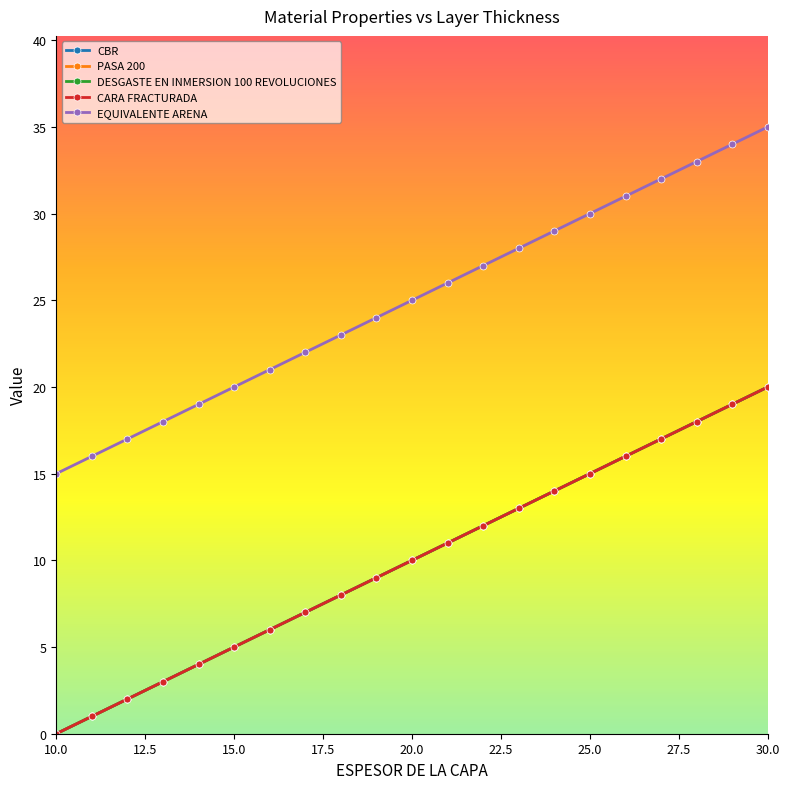

Is this an area chart (filled region under the line)?

No